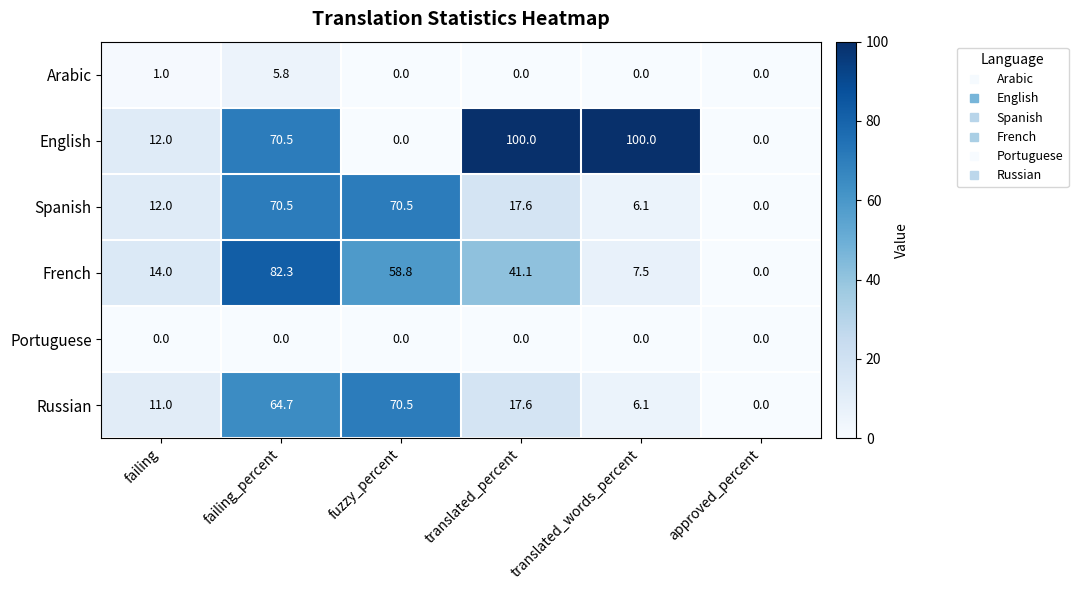

True or false: Russian has a value of 70.5 at fuzzy_percent.

True